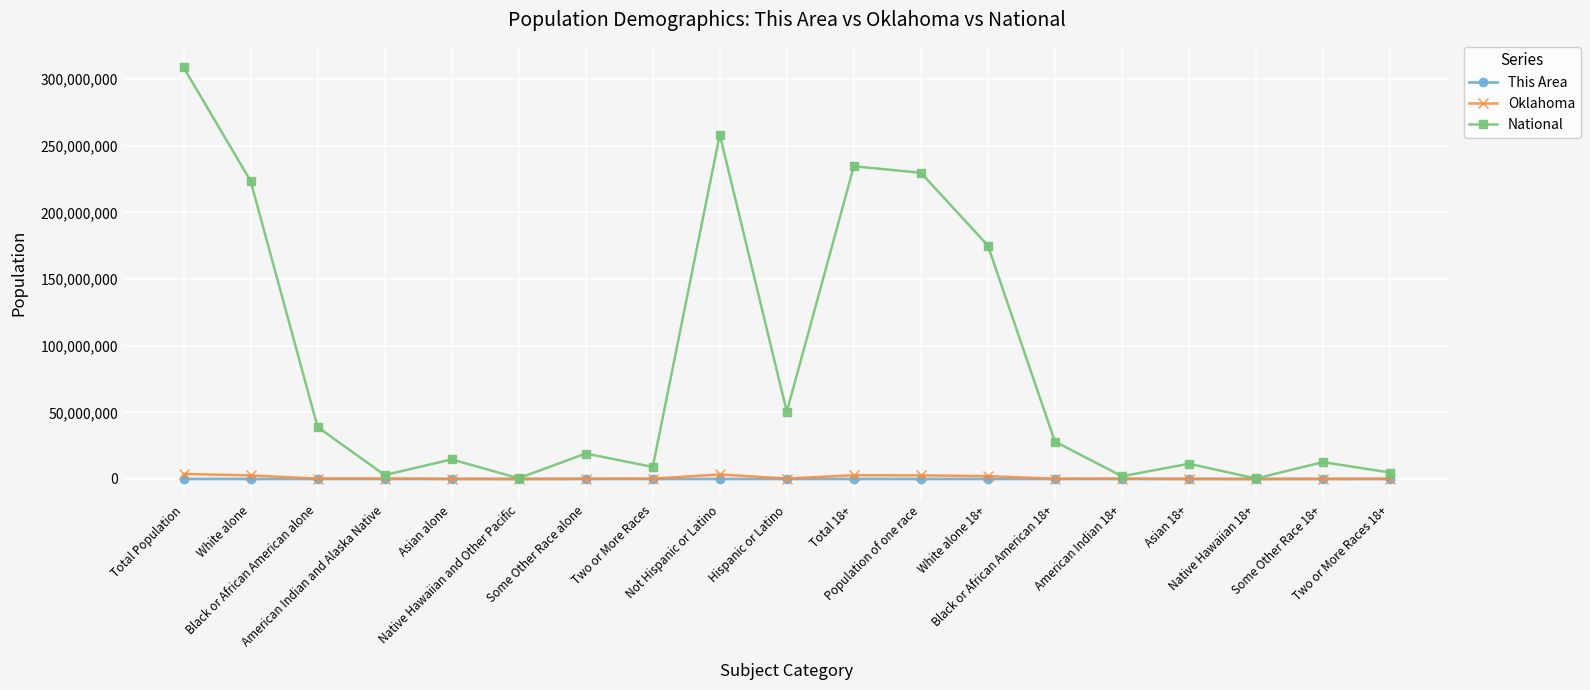

At which category does National reach its first local valley?

American Indian and Alaska Native